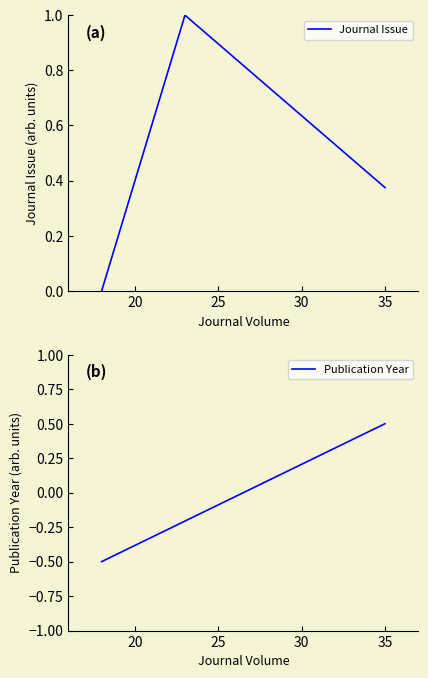

What are all the series names shown in the legend?

Journal Issue, Publication Year